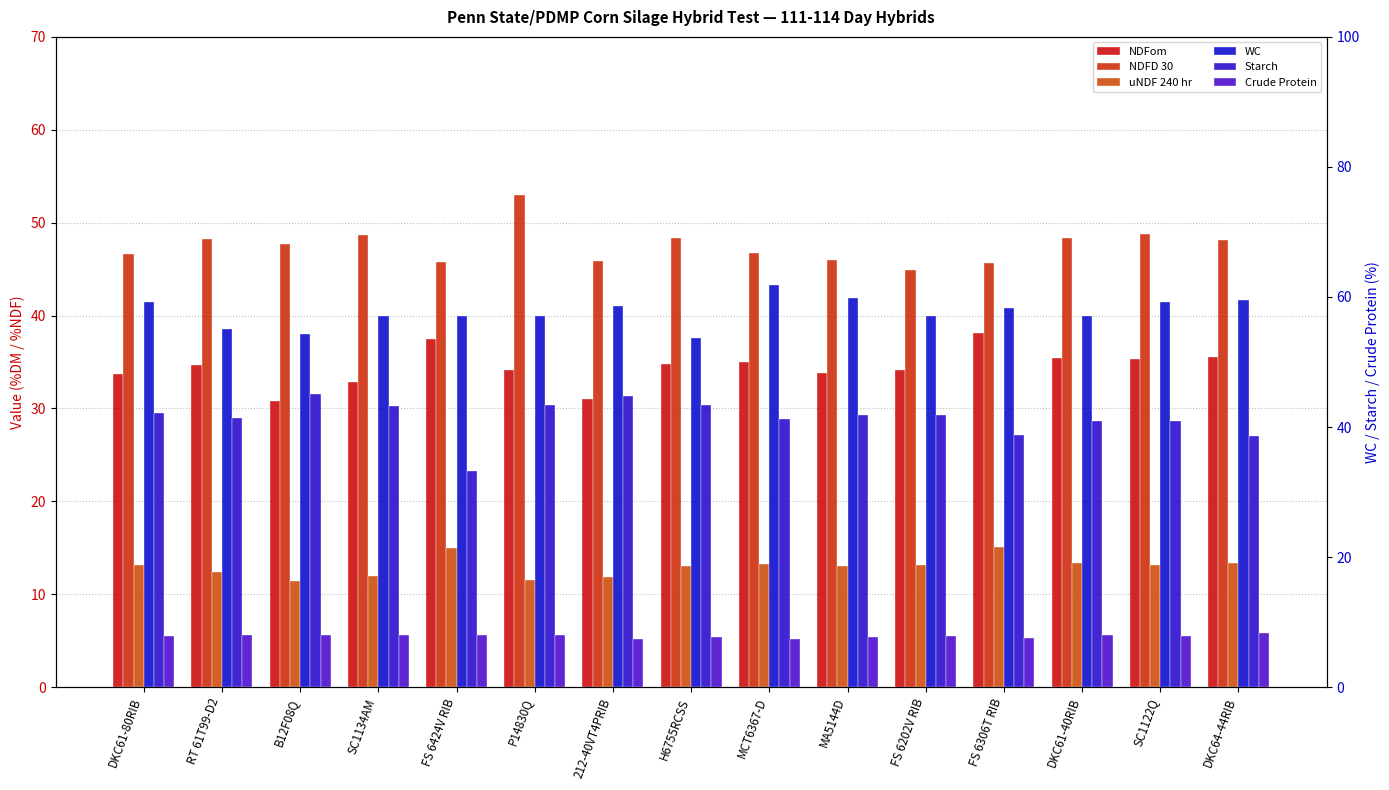

At which category is the sum across all series the highest?

P14830Q